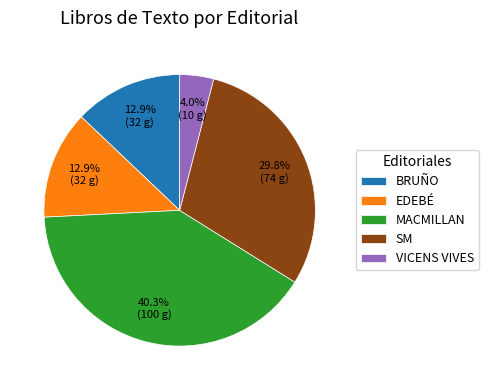

How many segments does this pie chart have?

5